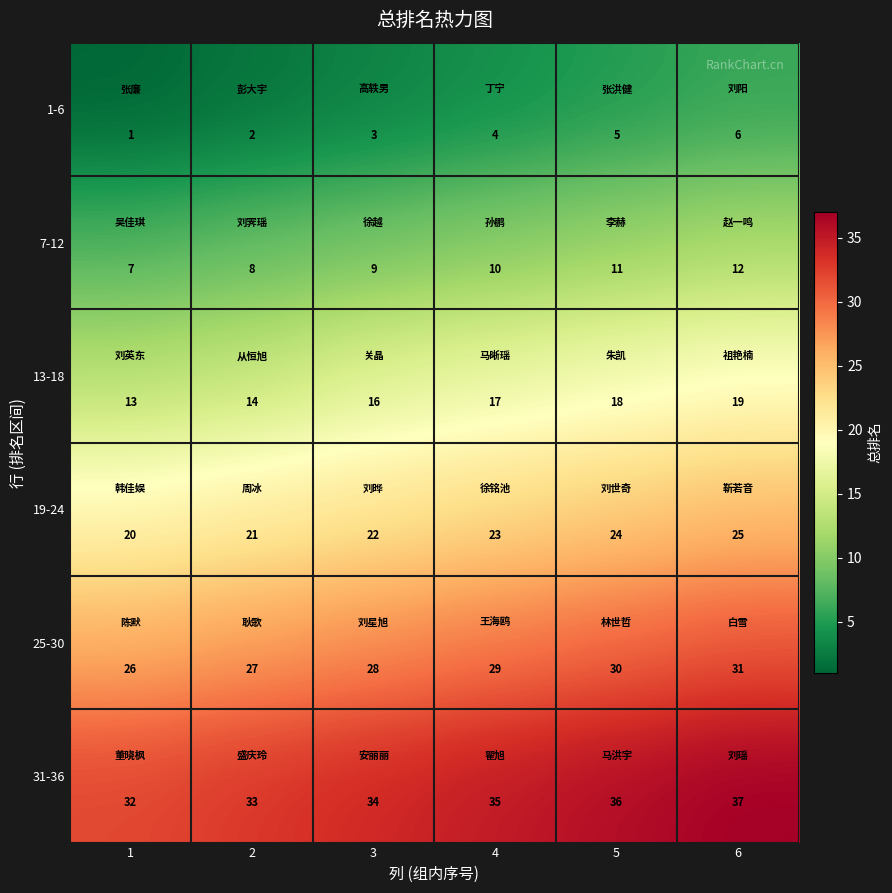

Which category has the lowest value across all series?

1